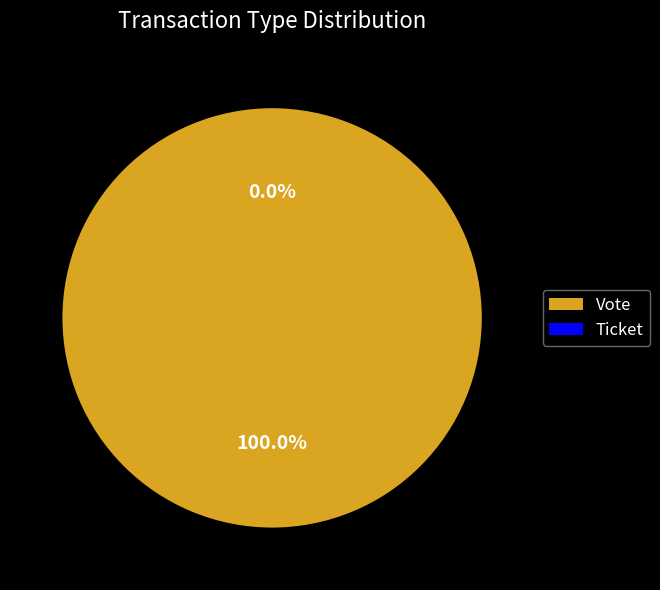

To the nearest percent, what is the combined percentage of Vote and Ticket?

100%